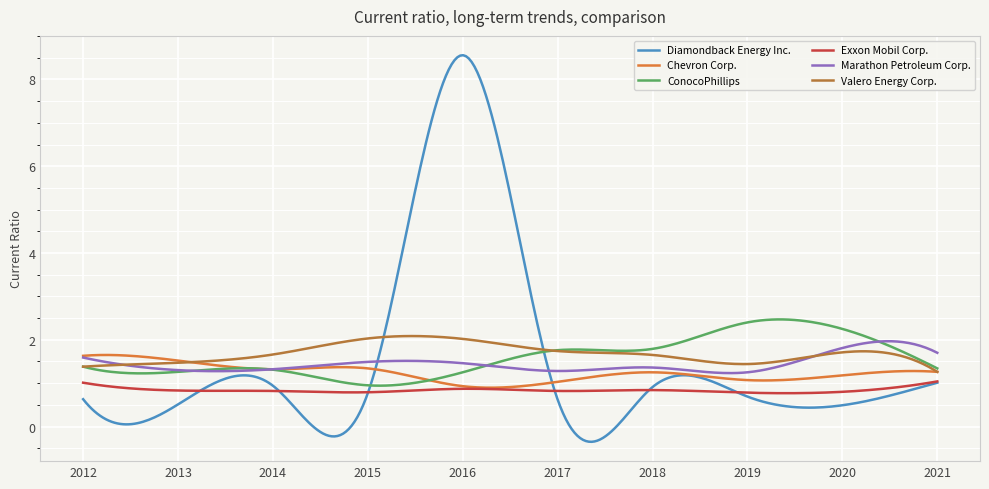

What is the greatest value displayed?

8.6